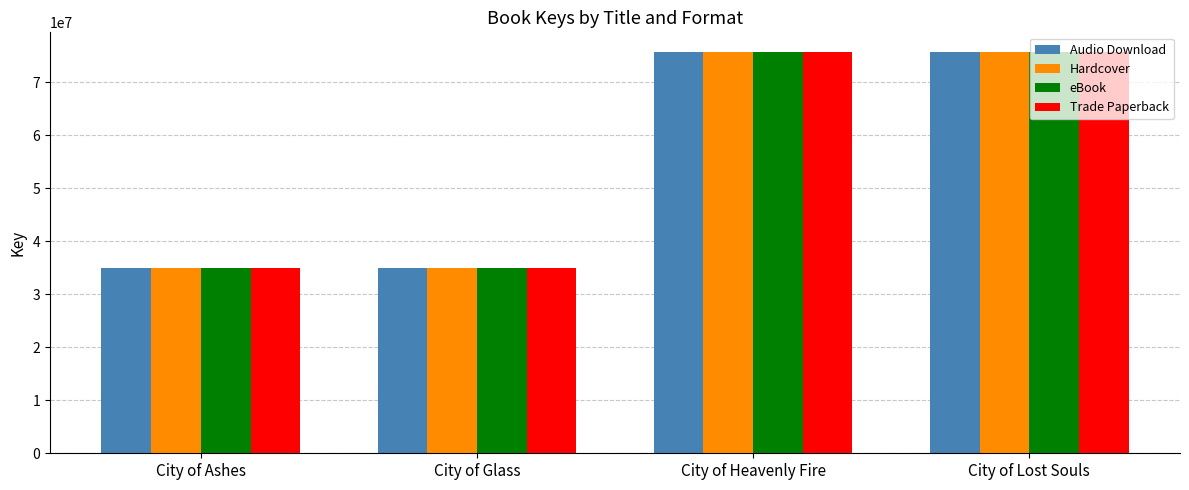

What is the total value across all series at City of Heavenly Fire?

302379368